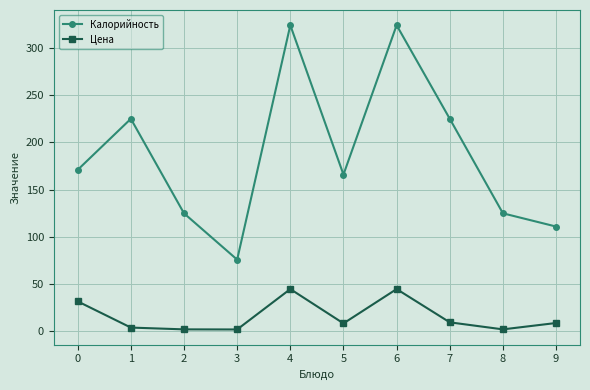

Where is the first local maximum for Калорийность?

1